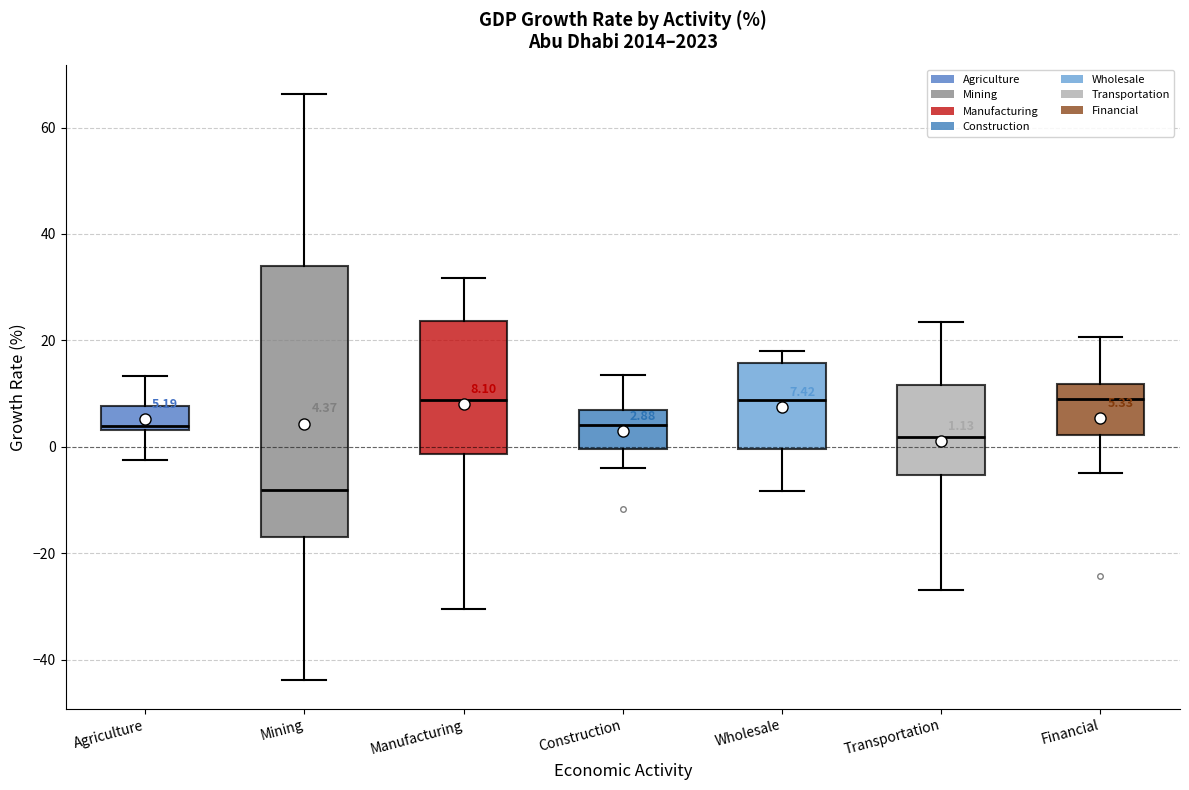

Which box is the tallest, from its lower edge to its upper edge?

Mining